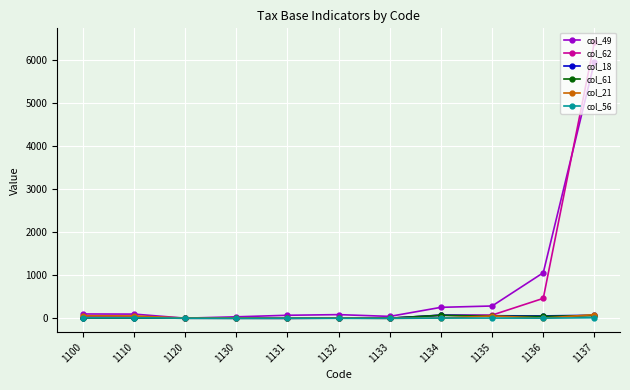

At which category is the sum across all series the highest?

1137